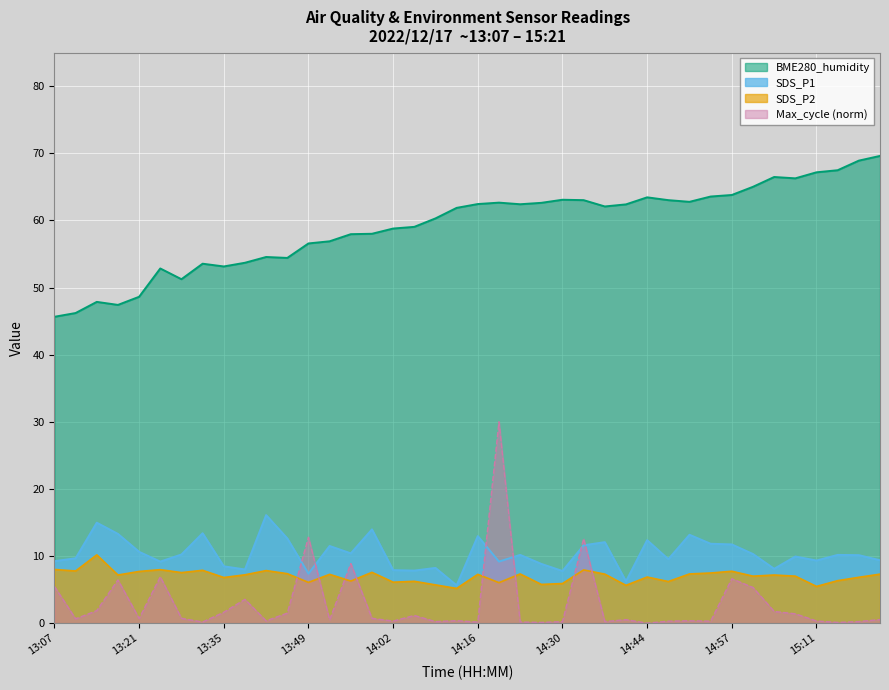

Reading left to right, transcribe all the data shown in this chart.

SDS_P1: 9.2	9.7	15.0	13.3	10.6	9.2	10.2	13.4	8.5	8.0	16.1	12.6	7.4	11.5	10.4	14.0	7.9	7.8	8.2	5.6	13.0	9.2	10.2	8.8	7.8	11.6	12.1	6.2	12.4	9.5	13.2	11.8	11.7	10.3	8.1	9.9	9.3	10.2	10.1	9.4
SDS_P2: 8.0	7.8	10.2	7.2	7.7	8.0	7.5	7.9	6.8	7.2	7.8	7.4	6.1	7.3	6.3	7.6	6.1	6.2	5.7	5.2	7.3	6.0	7.3	5.8	5.9	7.9	7.3	5.6	6.9	6.2	7.3	7.5	7.7	7.0	7.2	7.0	5.5	6.3	6.8	7.3
BME280_humidity: 45.6	46.2	47.9	47.4	48.6	52.9	51.2	53.6	53.1	53.7	54.6	54.4	56.6	56.9	58.0	58.0	58.8	59.0	60.3	61.9	62.5	62.7	62.4	62.6	63.1	63.0	62.1	62.4	63.5	63.0	62.8	63.6	63.8	65.0	66.5	66.3	67.2	67.5	68.9	69.6
Max_cycle: 5.5	0.6	1.9	6.4	0.7	6.9	0.7	0.2	1.6	3.5	0.3	1.5	12.8	0.5	8.9	0.7	0.3	1.1	0.2	0.4	0.2	30.0	0.2	0.1	0.2	12.6	0.2	0.5	0.0	0.3	0.4	0.3	6.6	5.3	1.7	1.4	0.3	0.1	0.2	0.5